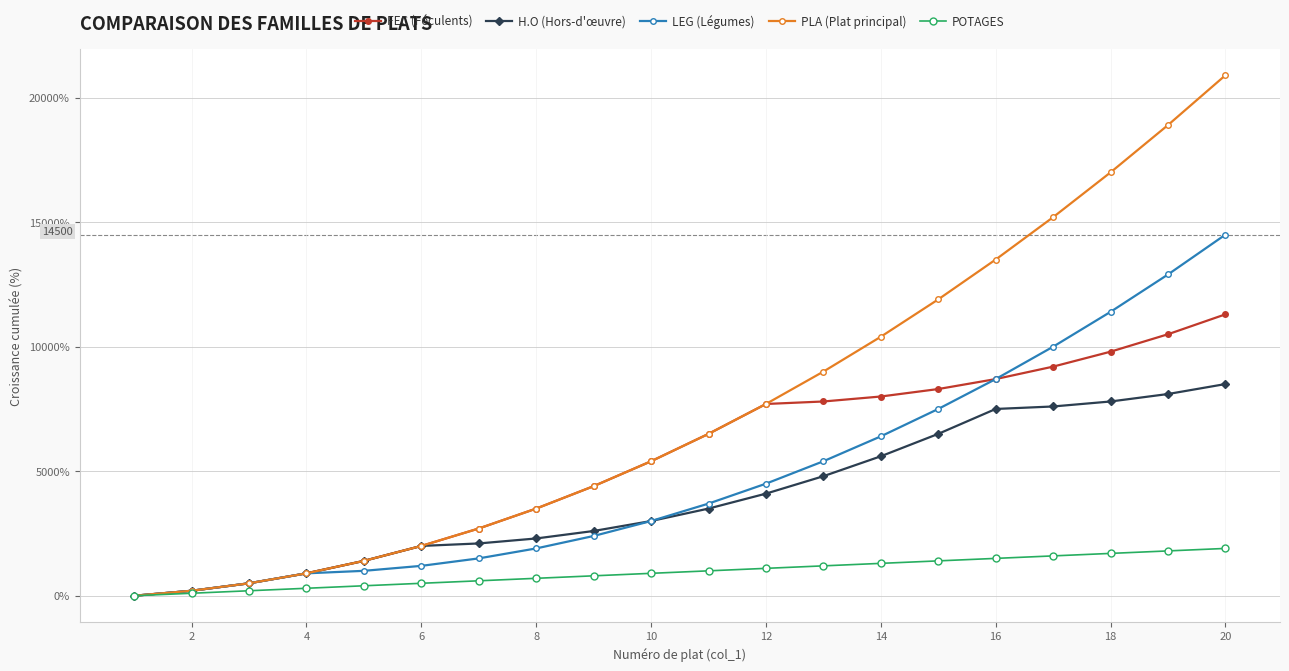

List the series in order of their peak value, highest first.

PLA (Plat principal), LEG (Légumes), FEC (Féculents), H.O (Hors-d'œuvre), POTAGES